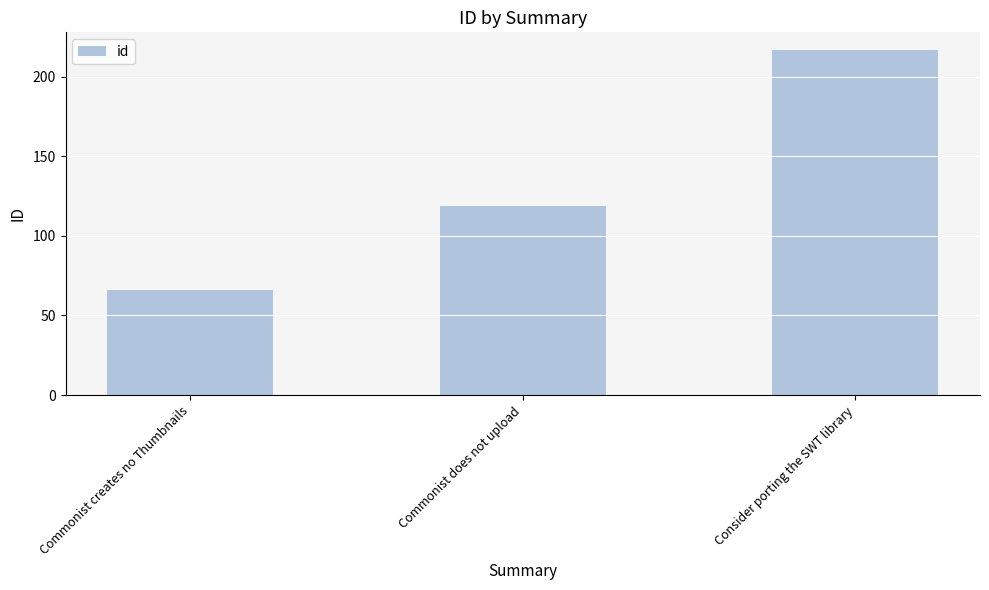

What is the smallest value displayed?

66